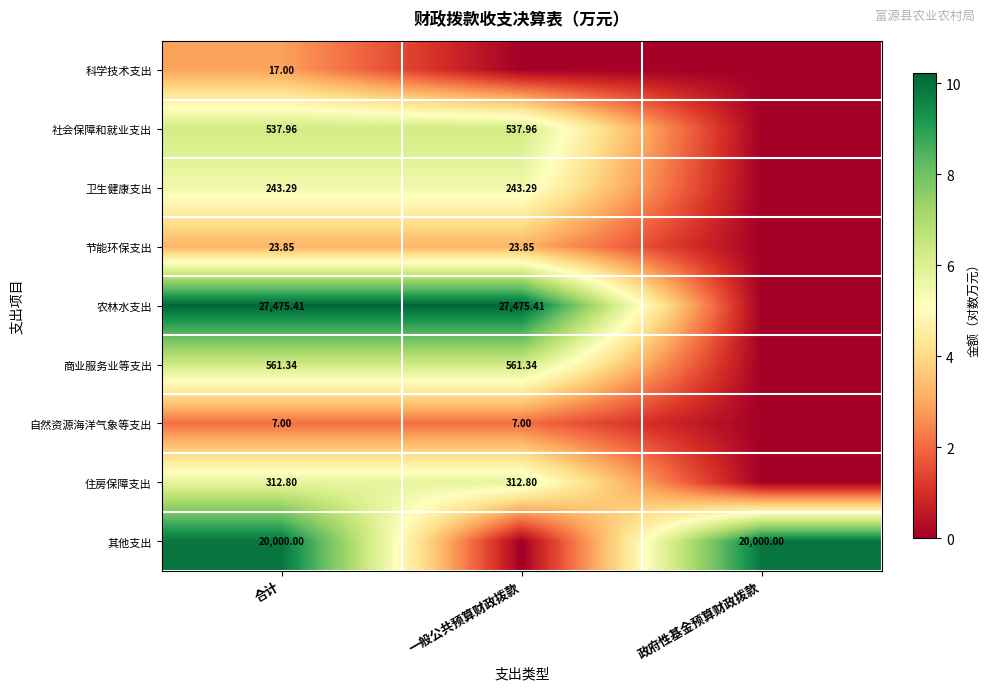

Rank the series at 合计 from highest to lowest value.

农林水支出, 其他支出, 商业服务业等支出, 社会保障和就业支出, 住房保障支出, 卫生健康支出, 节能环保支出, 科学技术支出, 自然资源海洋气象等支出